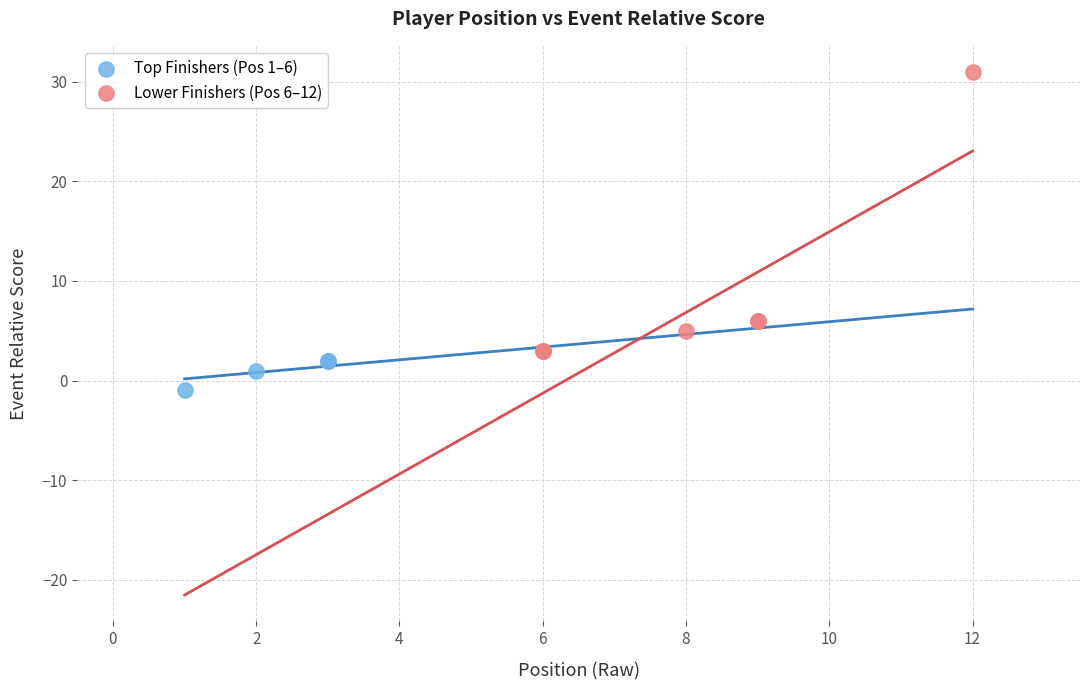

Which series has the largest Y range (max minus min)?

Lower Finishers (Pos 6–12)